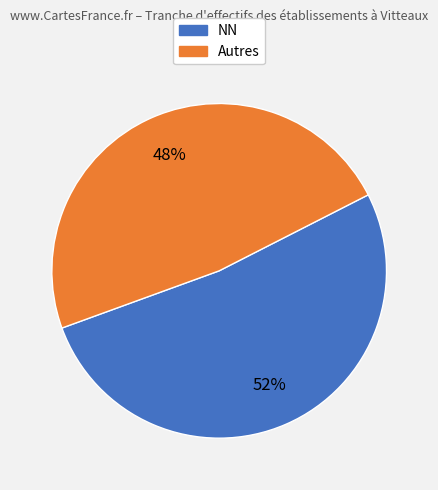

To the nearest percent, what is the average slice percentage?

50%